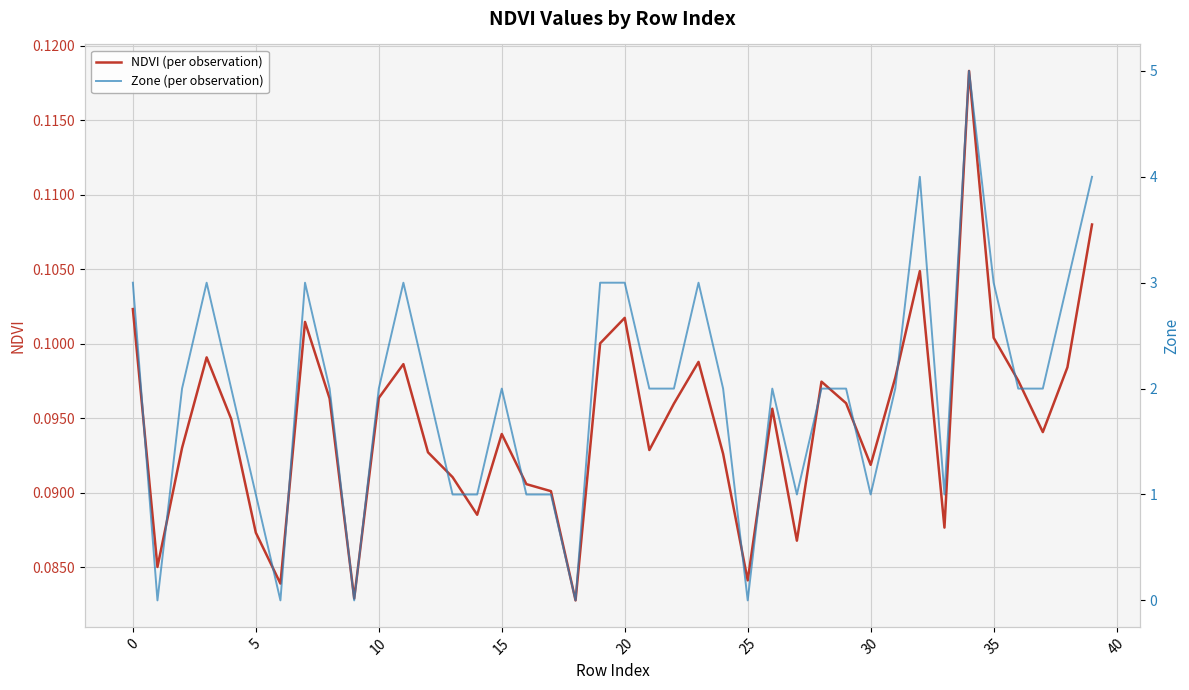

What is the maximum value for Zone (per observation)?

5.0